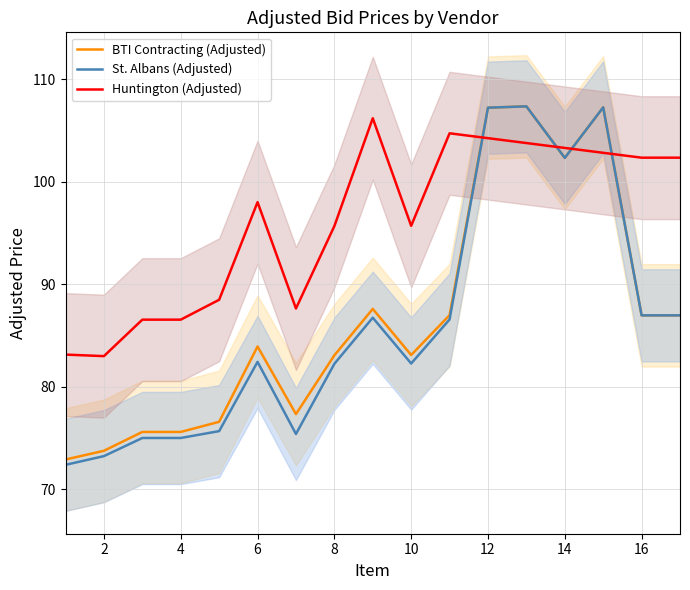

What is the value of the BTI Contracting (Adjusted) point at the 2nd from the left?

73.7